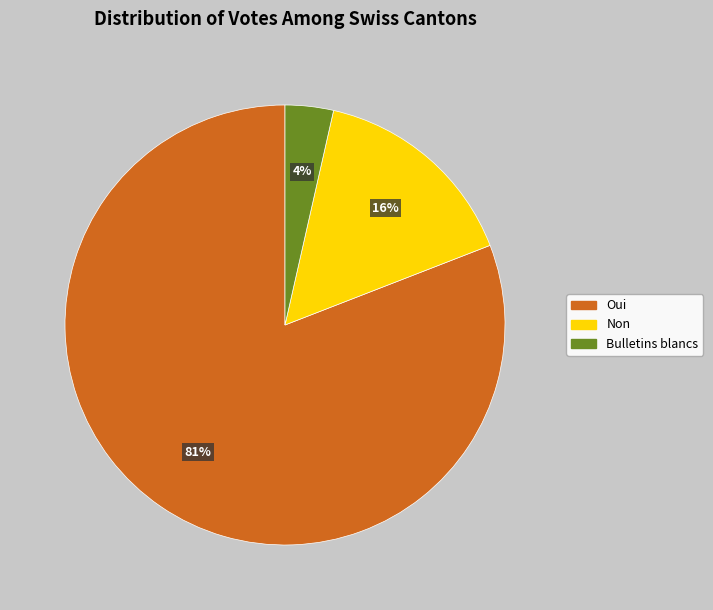

What is the largest slice in the pie chart?

Oui